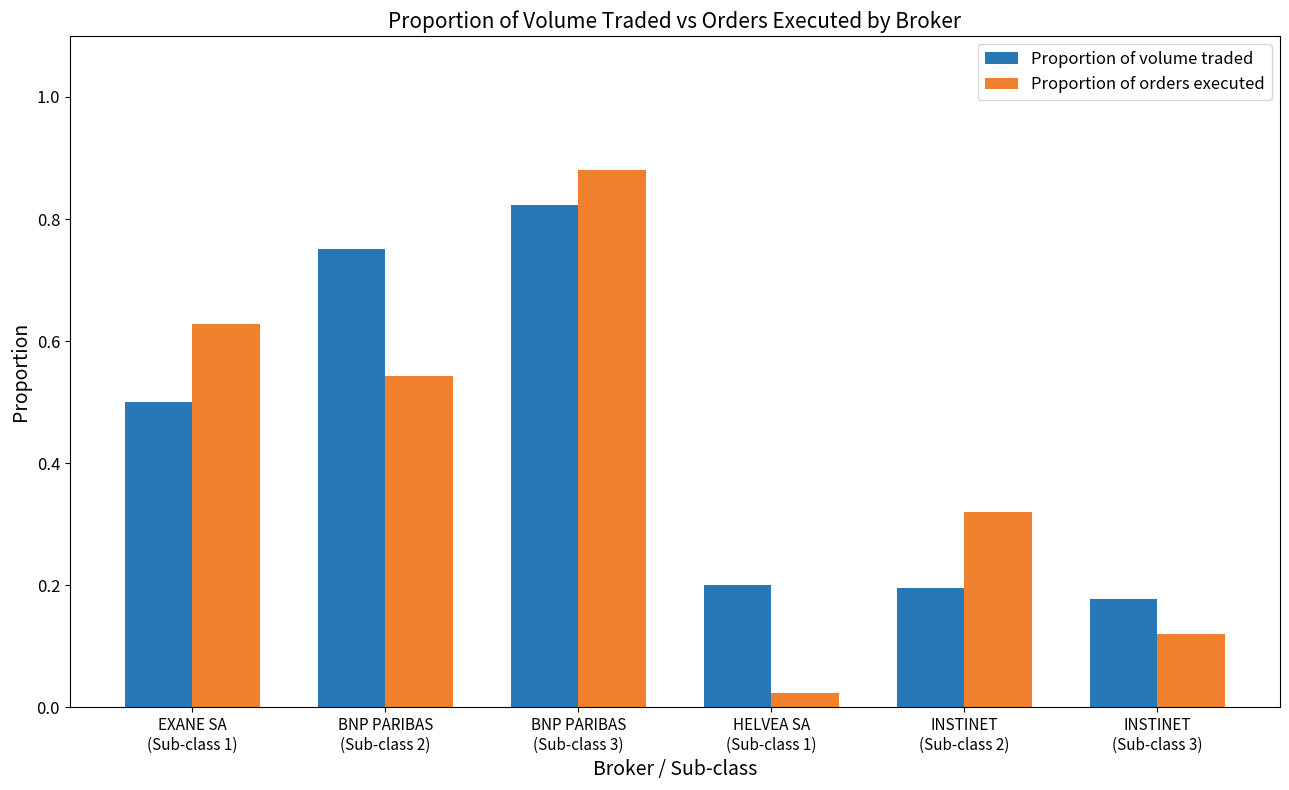

Which series has the largest range (max minus min)?

Proportion of orders executed